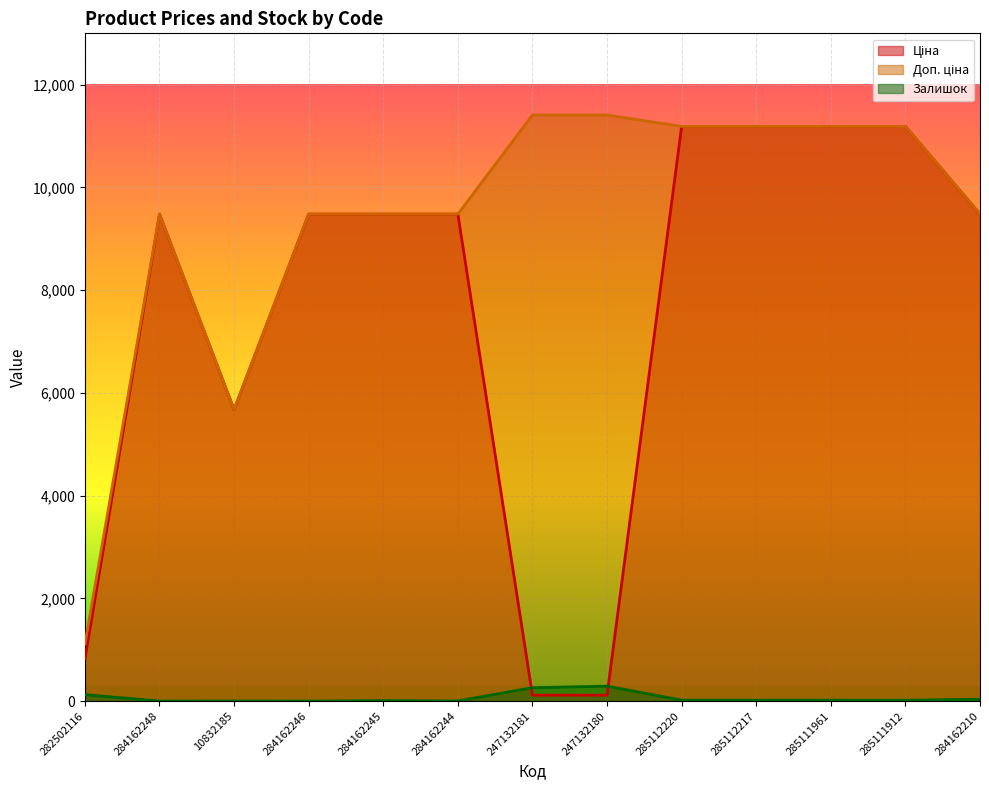

Where is Доп. ціна nearest to the value 6259?

10832185